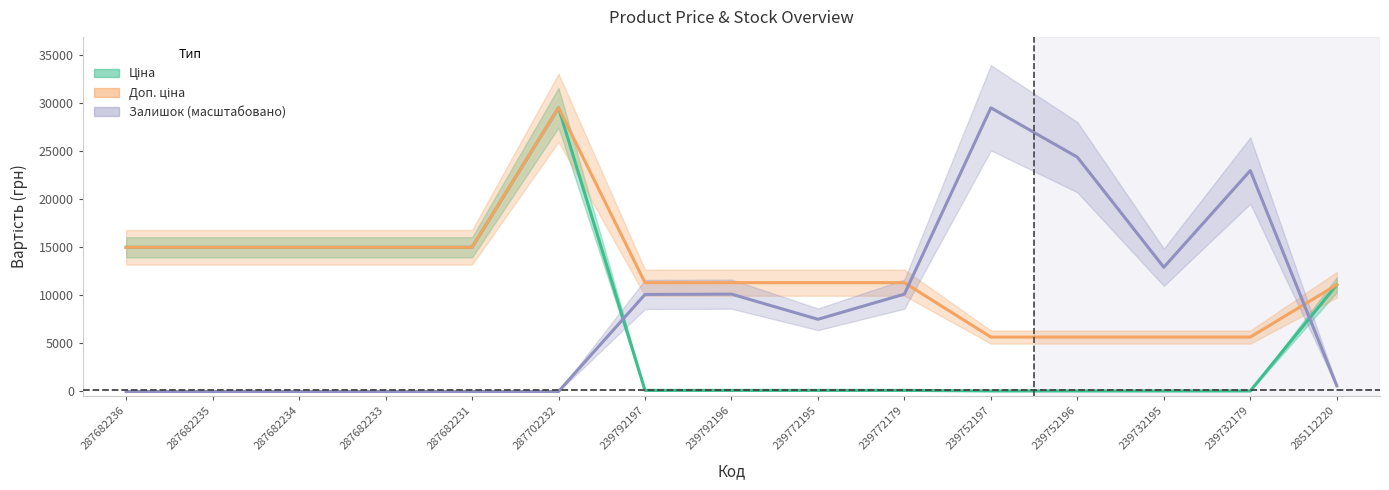

The Залишок series shows 21043.7 at 239732195. True or false?

False